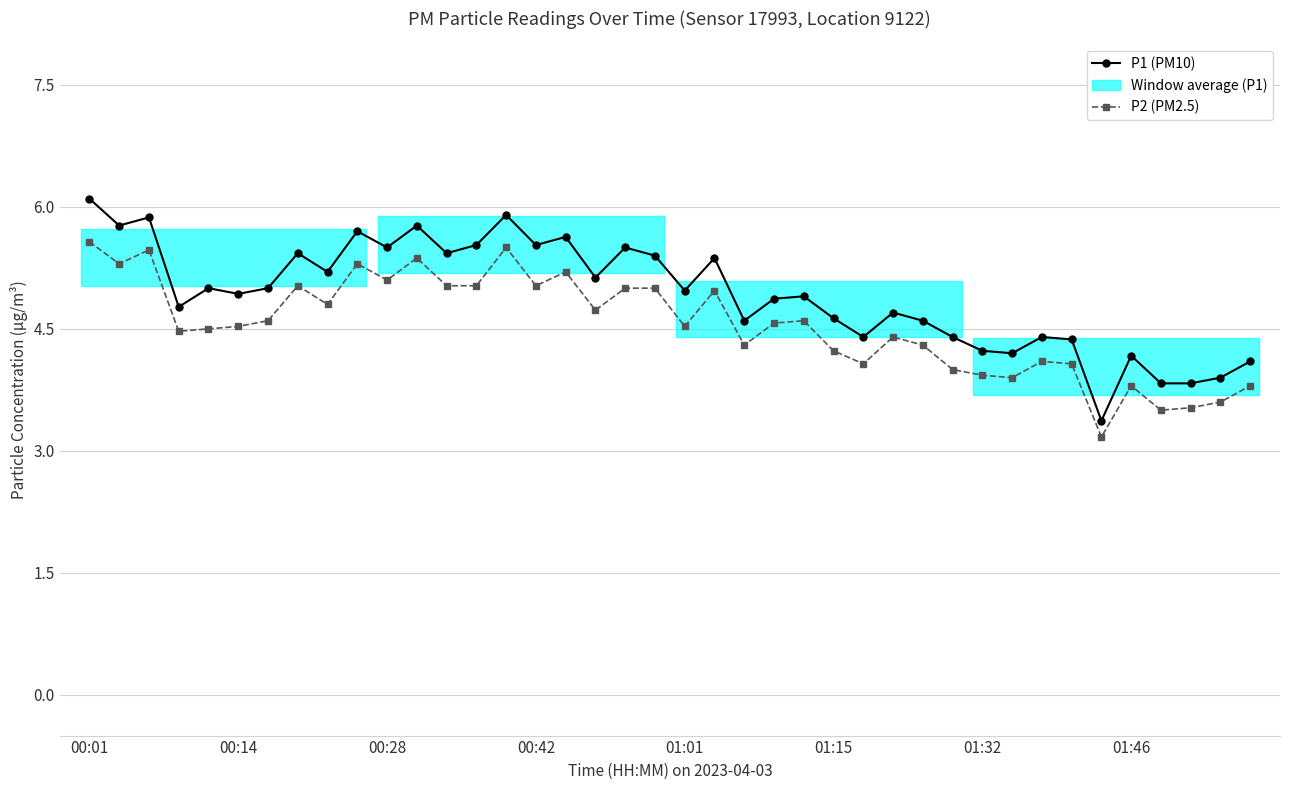

Reading right to left, transcribe all the data shown in this chart.

P1 (PM10): 4.1	3.9	3.8	3.8	4.2	3.4	4.4	4.4	4.2	4.2	4.4	4.6	4.7	4.4	4.6	4.9	4.9	4.6	5.4	5.0	5.4	5.5	5.1	5.6	5.5	5.9	5.5	5.4	5.8	5.5	5.7	5.2	5.4	5.0	4.9	5.0	4.8	5.9	5.8	6.1
P2 (PM2.5): 3.8	3.6	3.5	3.5	3.8	3.2	4.1	4.1	3.9	3.9	4.0	4.3	4.4	4.1	4.2	4.6	4.6	4.3	5.0	4.5	5.0	5.0	4.7	5.2	5.0	5.5	5.0	5.0	5.4	5.1	5.3	4.8	5.0	4.6	4.5	4.5	4.5	5.5	5.3	5.6